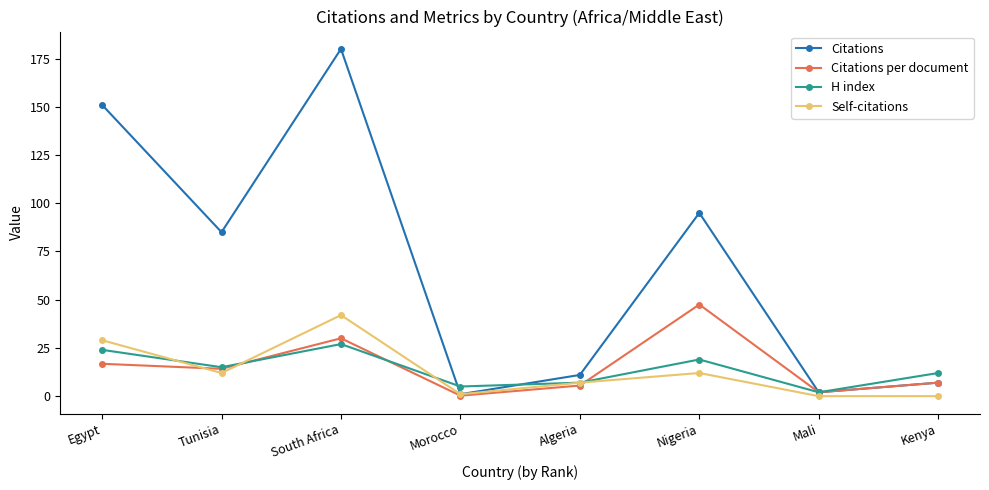

How many interior local valleys does the Citations per document series have?

3